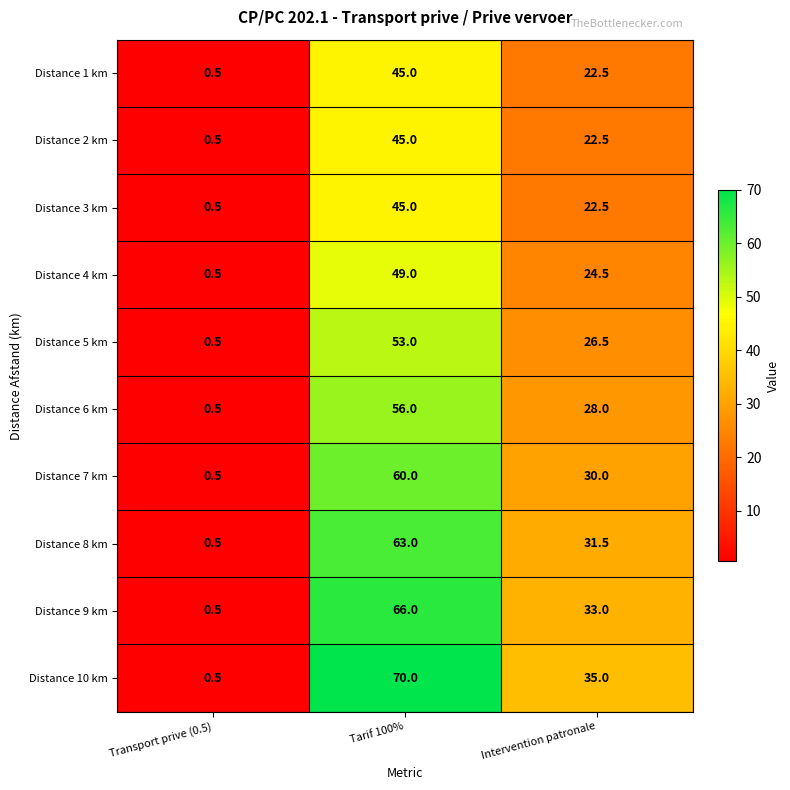

Reading left to right, transcribe all the data shown in this chart.

Distance 1 km: 0.5	45.0	22.5
Distance 2 km: 0.5	45.0	22.5
Distance 3 km: 0.5	45.0	22.5
Distance 4 km: 0.5	49.0	24.5
Distance 5 km: 0.5	53.0	26.5
Distance 6 km: 0.5	56.0	28.0
Distance 7 km: 0.5	60.0	30.0
Distance 8 km: 0.5	63.0	31.5
Distance 9 km: 0.5	66.0	33.0
Distance 10 km: 0.5	70.0	35.0